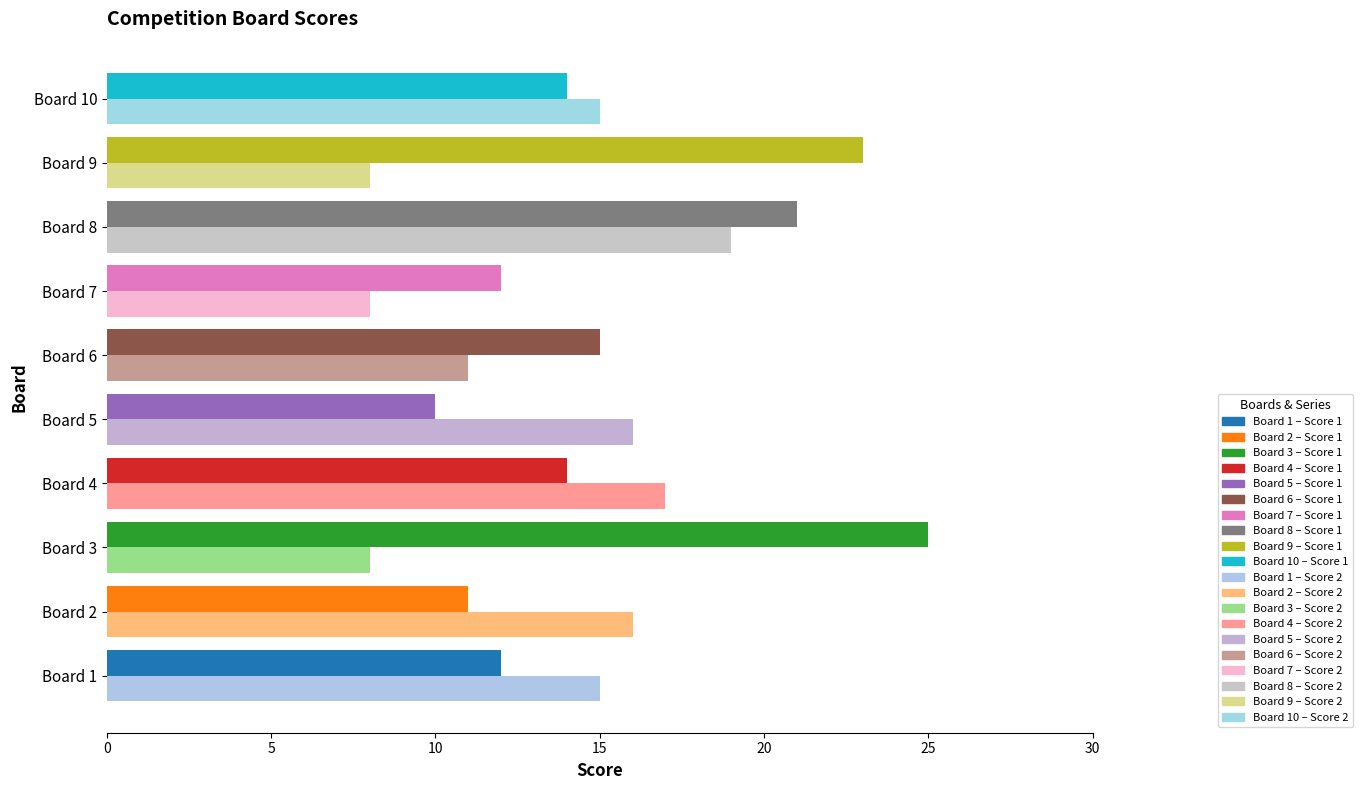

What is the sum of all Score 2 values?

133